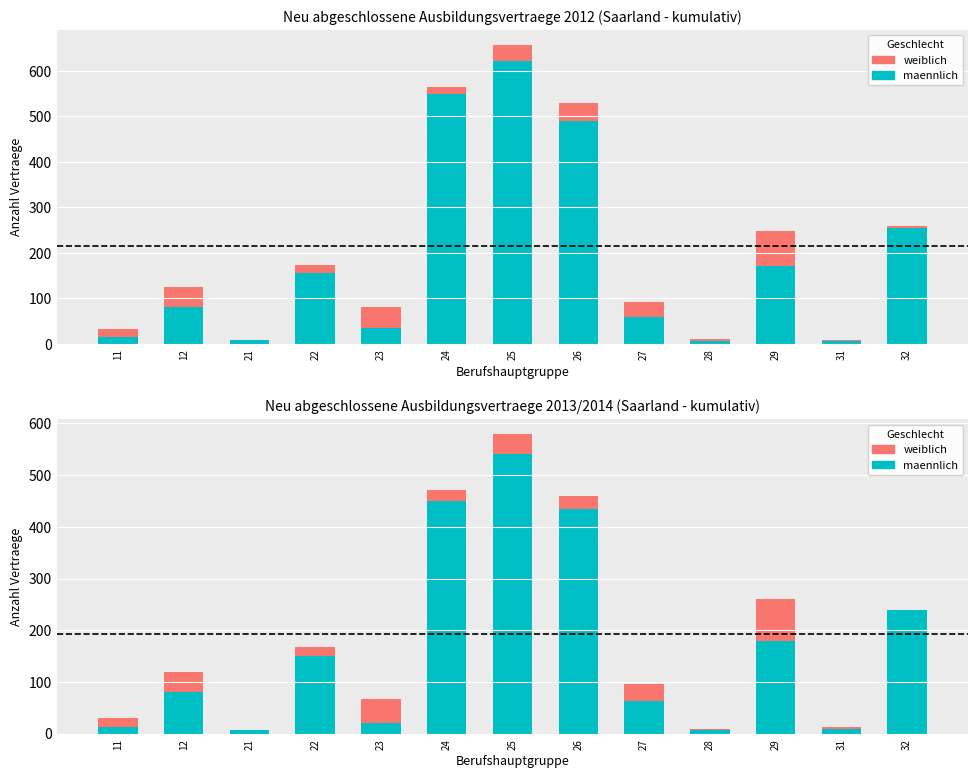

At 22, list the series in order from smallest to largest.

weiblich, weiblich_2013, maennlich_2013, maennlich